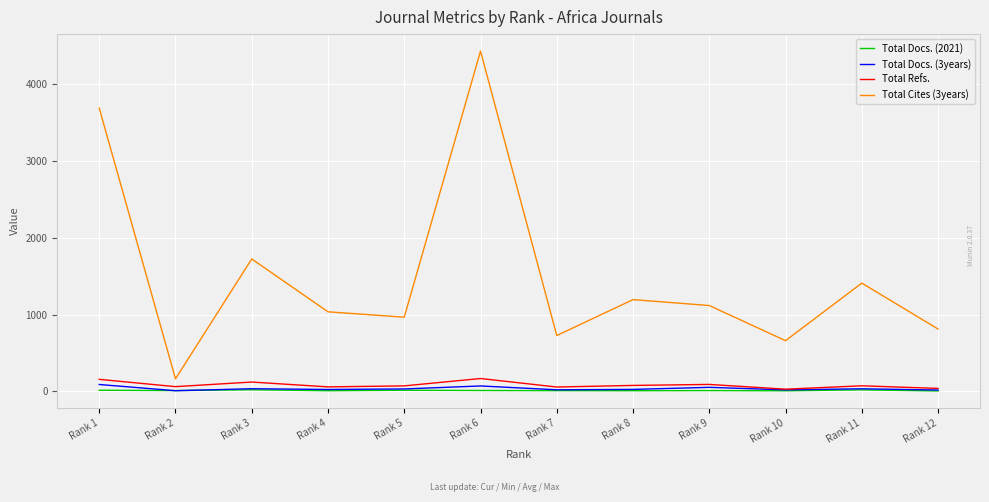

At how many categories does at least one series exceed 3778?

1